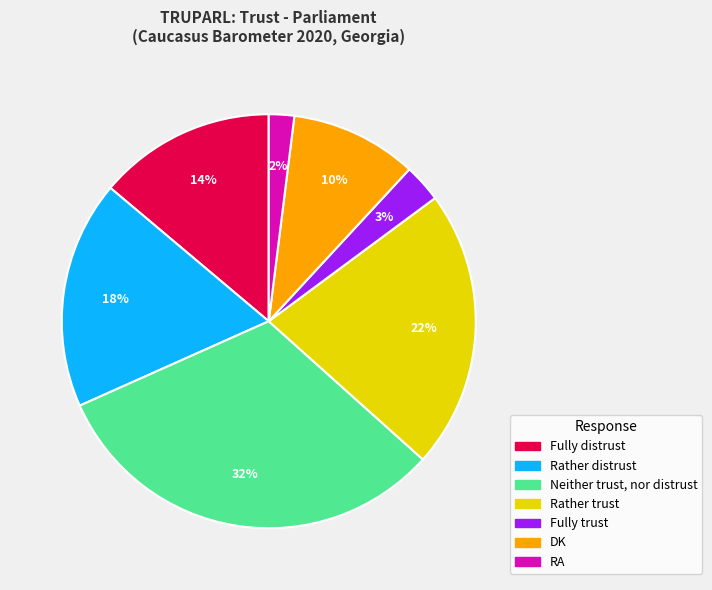

What is the smallest slice in the pie chart?

RA